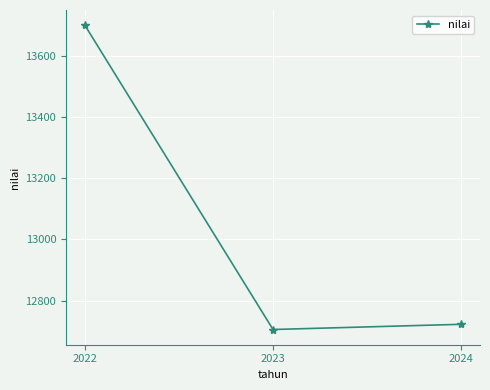

Reading right to left, extract all data points from this chart.

2024=12723	2023=12706	2022=13699